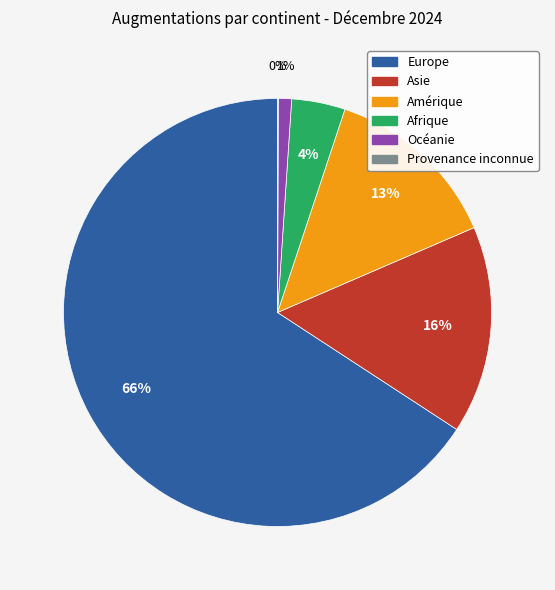

Which category has the biggest portion of the pie?

Europe